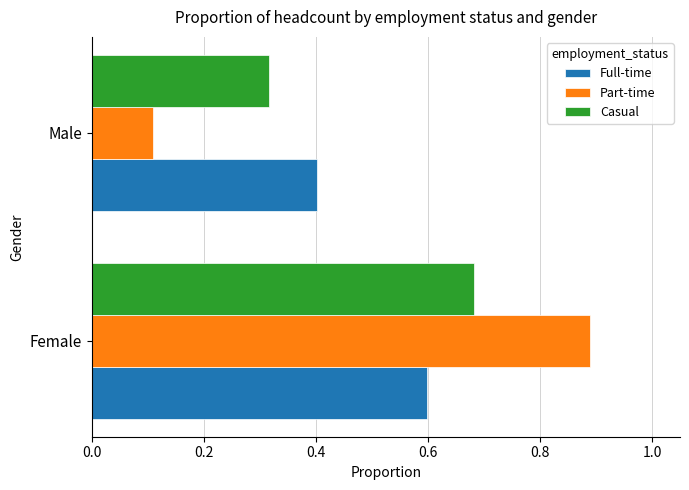

At which category is the sum across all series the highest?

Female